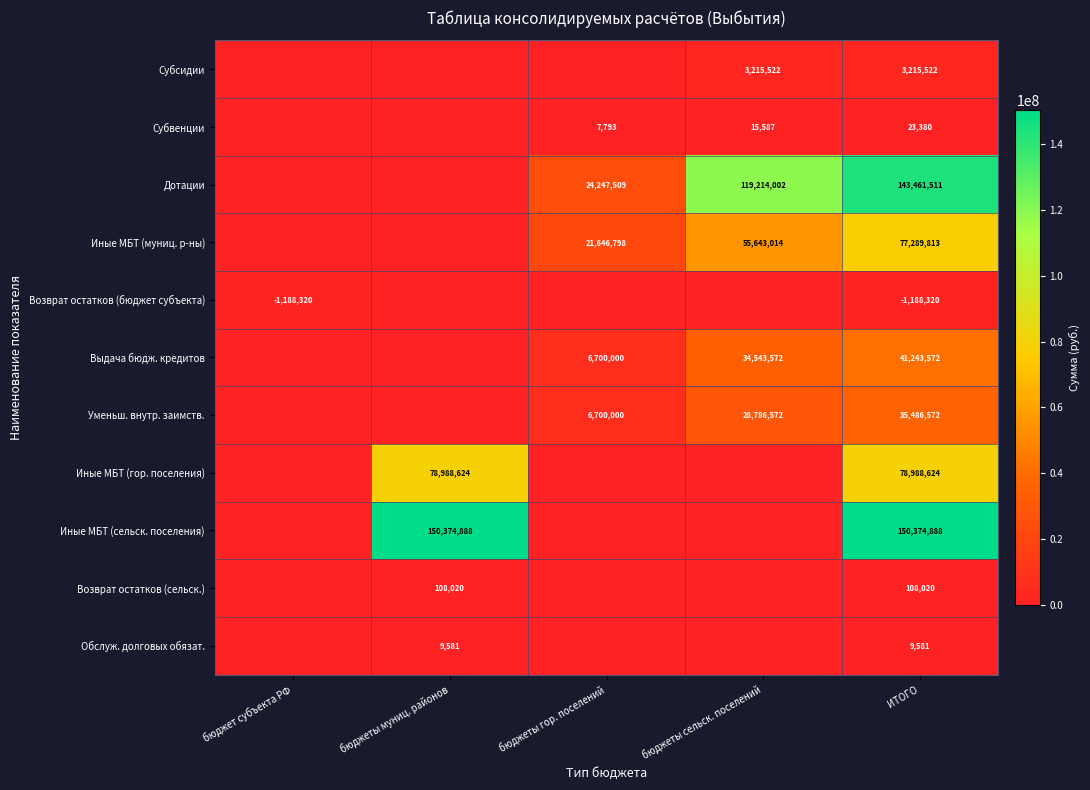

What is the difference between the highest and lowest values at ИТОГО?

151563208